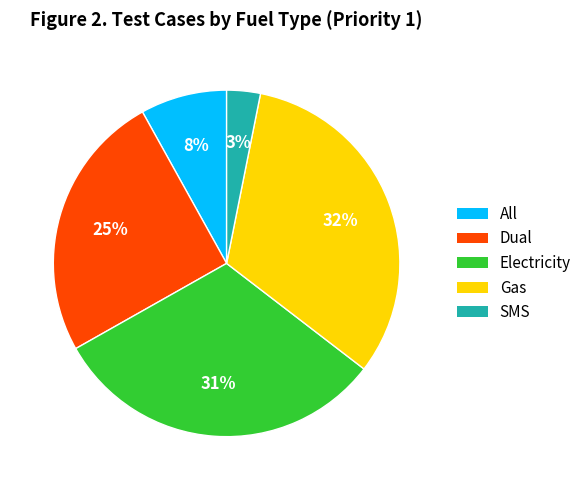

What percentage is the Dual slice, to the nearest percent?

25%